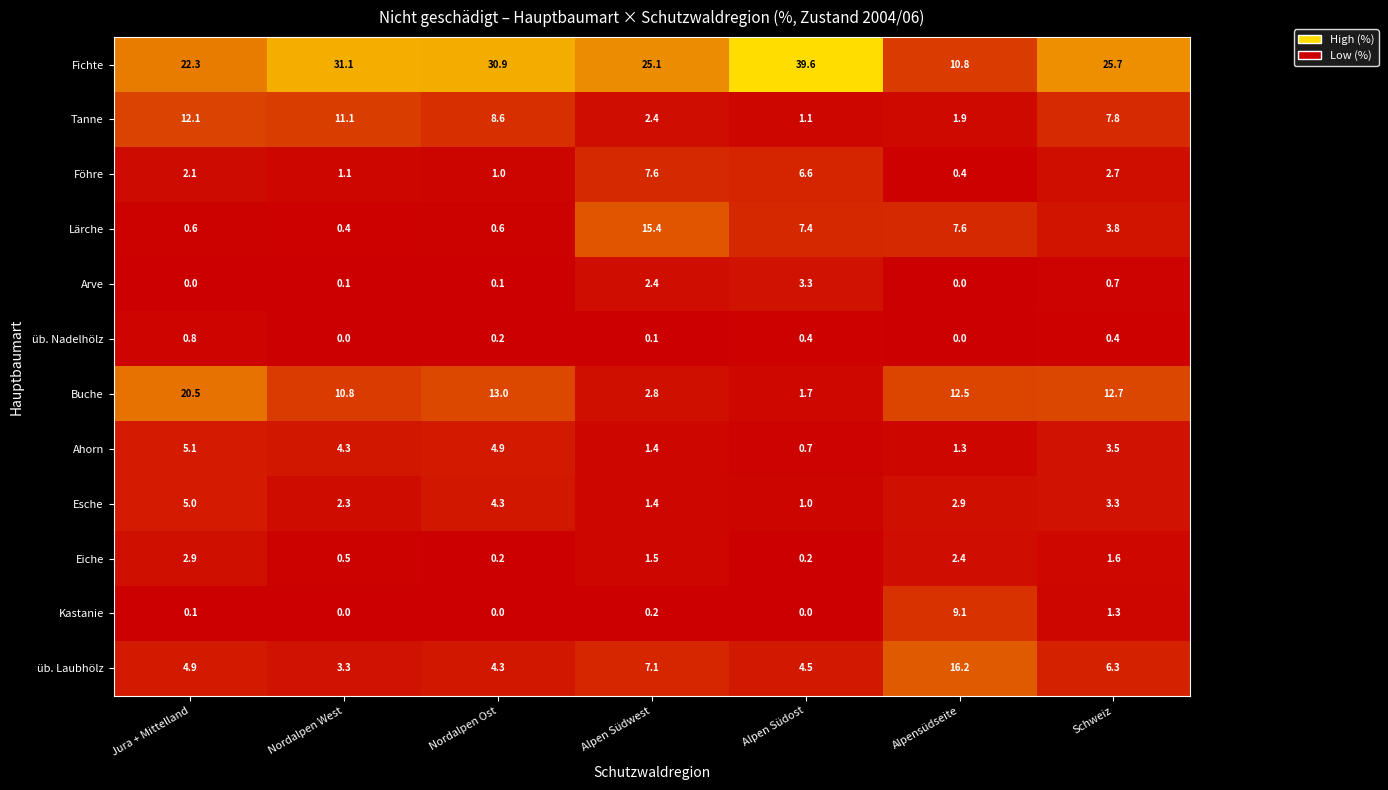

Which label corresponds to the largest value in the chart?

Alpen Südost